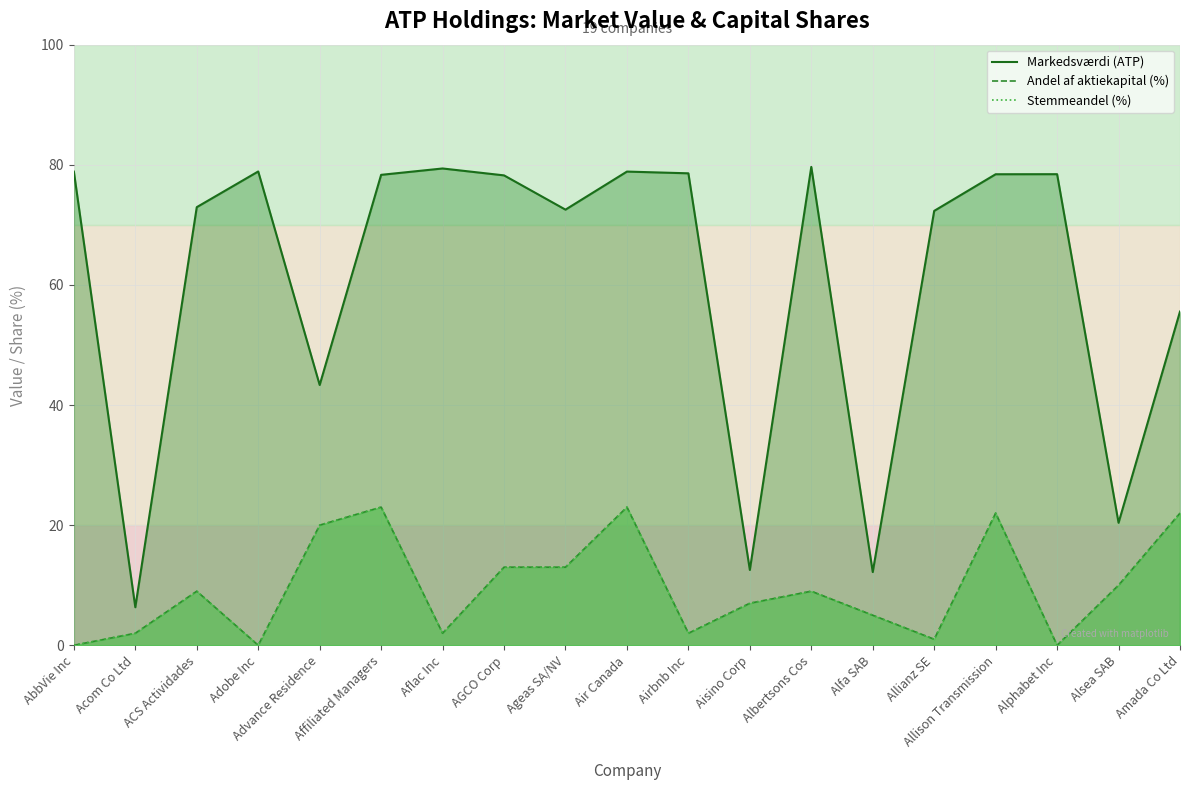

What is the difference between the maximum and minimum values in the Andel af aktiekapital (%) series?

23.0